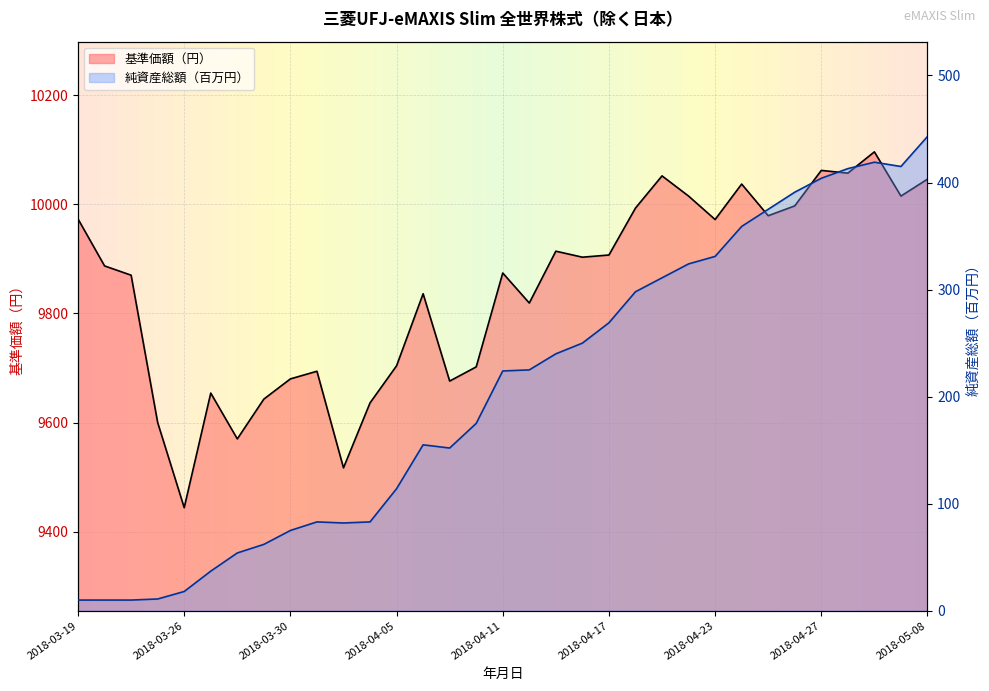

Is it true that 純資産総額（百万円） equals 75 at 2018-03-30?

True